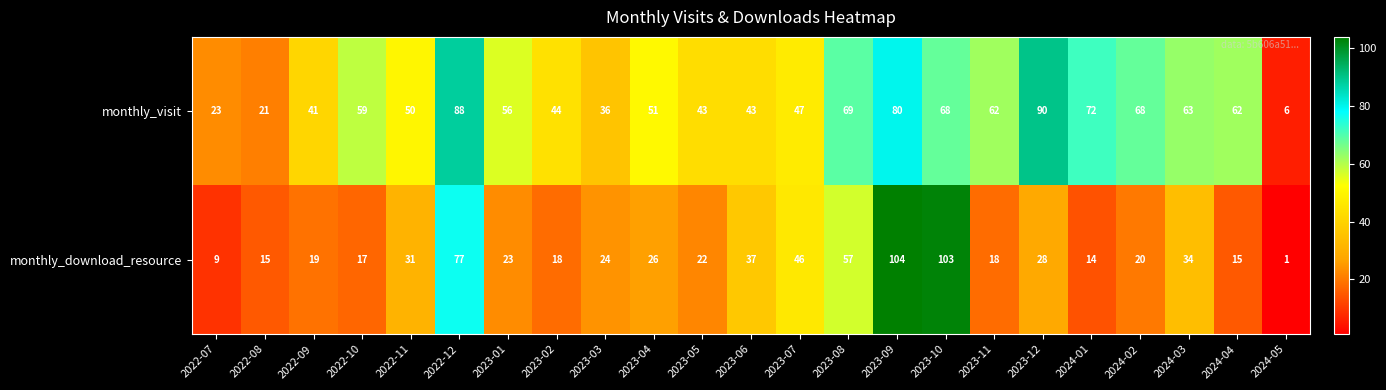

What is the sum of the monthly_visit values at 2023-01 and 2023-10?

124